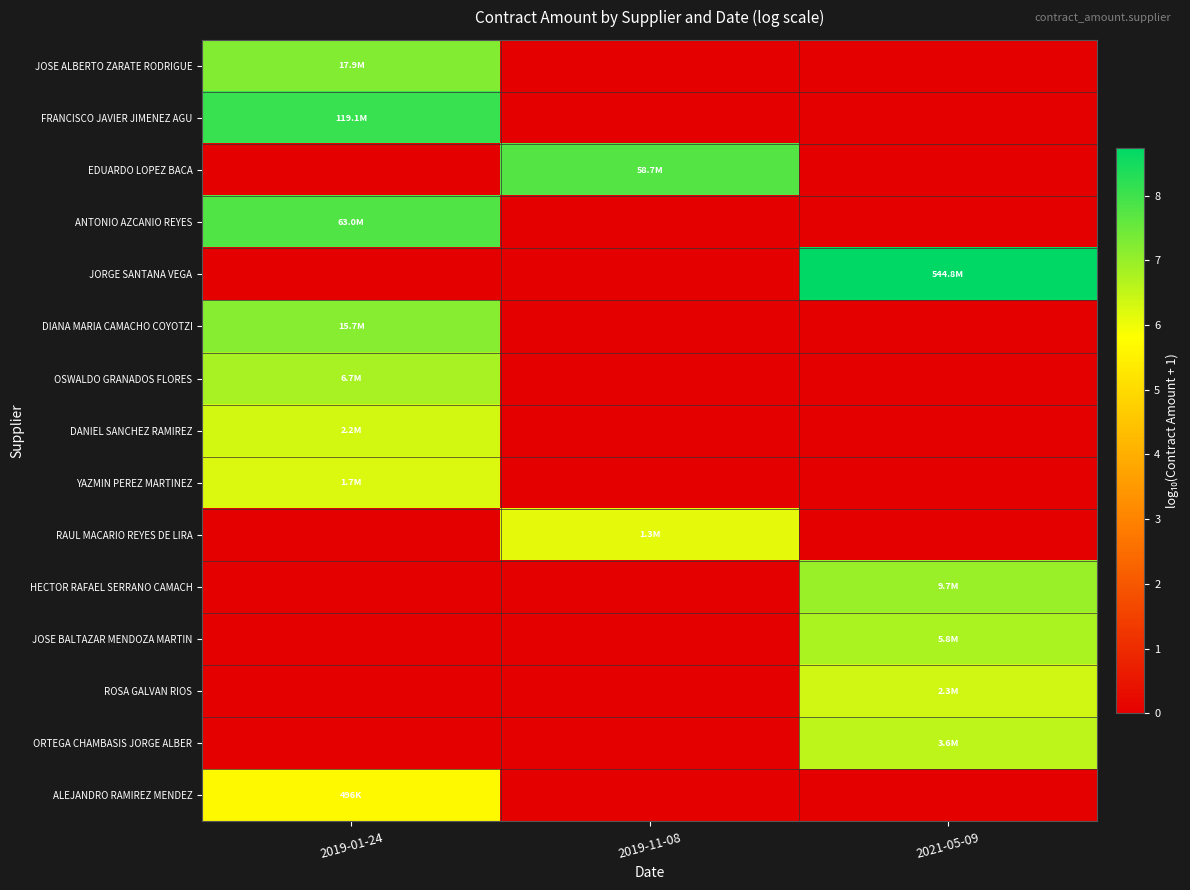

At 2019-11-08, list the series in order from largest to smallest.

EDUARDO LOPEZ BACA, RAUL MACARIO REYES DE LIRA, JOSE ALBERTO ZARATE RODRIGUE, FRANCISCO JAVIER JIMENEZ AGU, ANTONIO AZCANIO REYES, JORGE SANTANA VEGA, DIANA MARIA CAMACHO COYOTZI, OSWALDO GRANADOS FLORES, DANIEL SANCHEZ RAMIREZ, YAZMIN PEREZ MARTINEZ, HECTOR RAFAEL SERRANO CAMACH, JOSE BALTAZAR MENDOZA MARTIN, ROSA GALVAN RIOS, ORTEGA CHAMBASIS JORGE ALBER, ALEJANDRO RAMIREZ MENDEZ